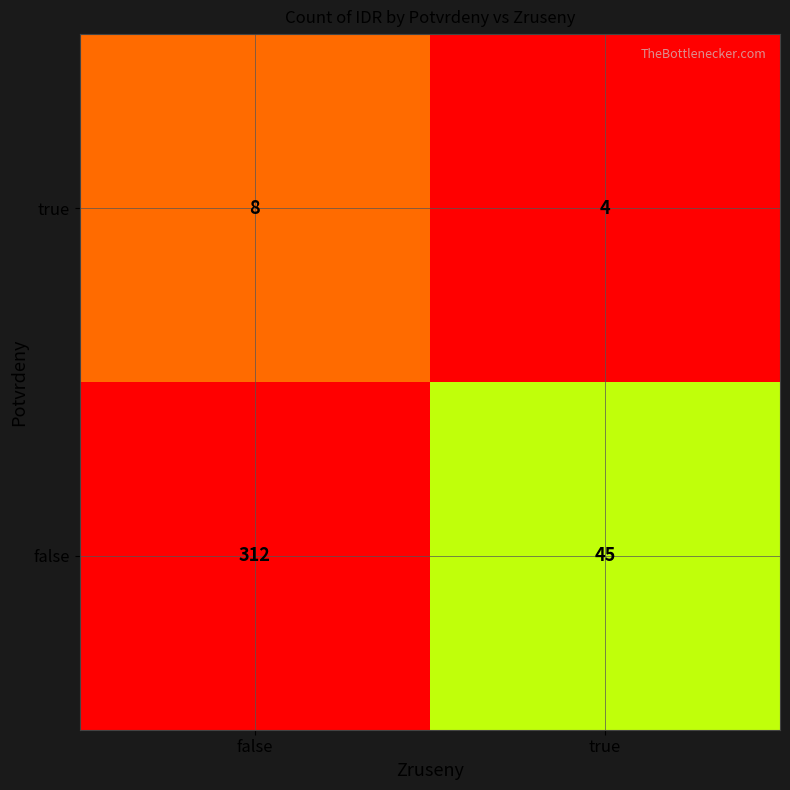

Reading left to right, what are all the values shown in this chart?

true: 8	4
false: 312	45